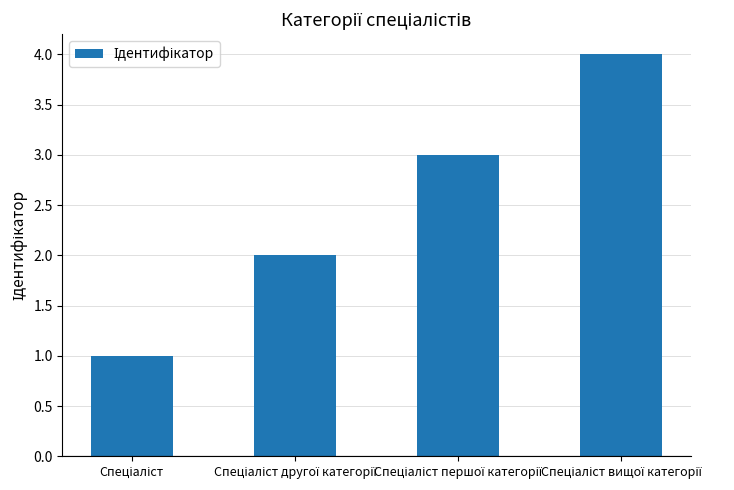

What is the difference between the maximum and minimum values?

3